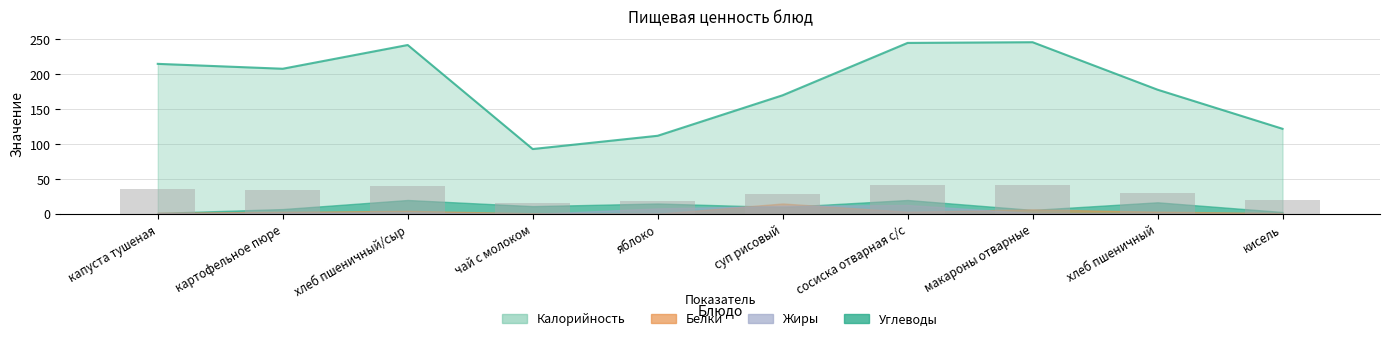

What is the total value across all series at суп рисовый?

206.5